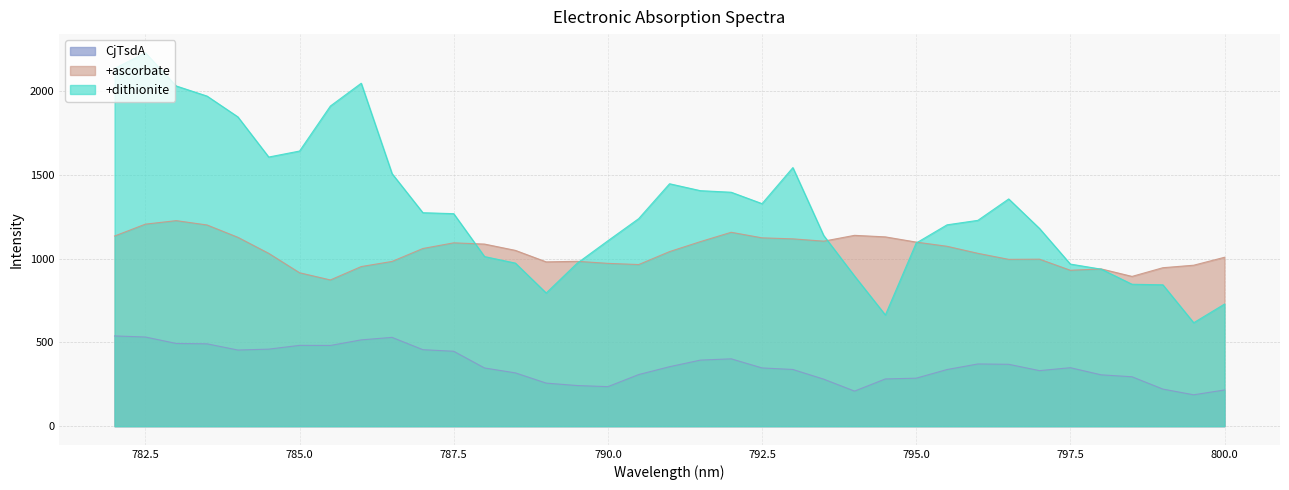

Rank the categories by CjTsdA value from lowest to highest.

799.5, 794.0, 800.0, 799.0, 790.0, 789.5, 789.0, 793.5, 794.5, 795.0, 798.5, 798.0, 790.5, 788.5, 797.0, 795.5, 793.0, 788.0, 792.5, 797.5, 791.0, 796.5, 796.0, 791.5, 792.0, 787.5, 784.0, 787.0, 784.5, 785.5, 785.0, 783.5, 783.0, 786.0, 786.5, 782.5, 782.0